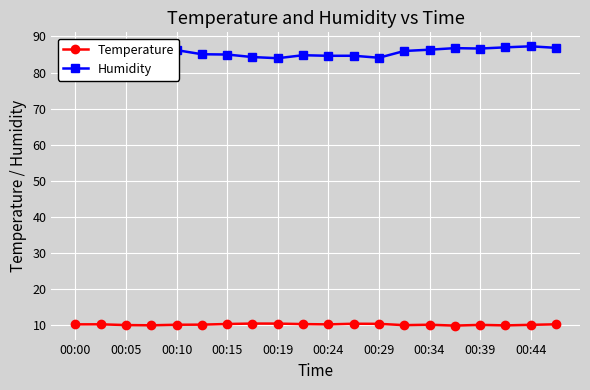

Is it true that Temperature equals 3.2 at 00:39?

False